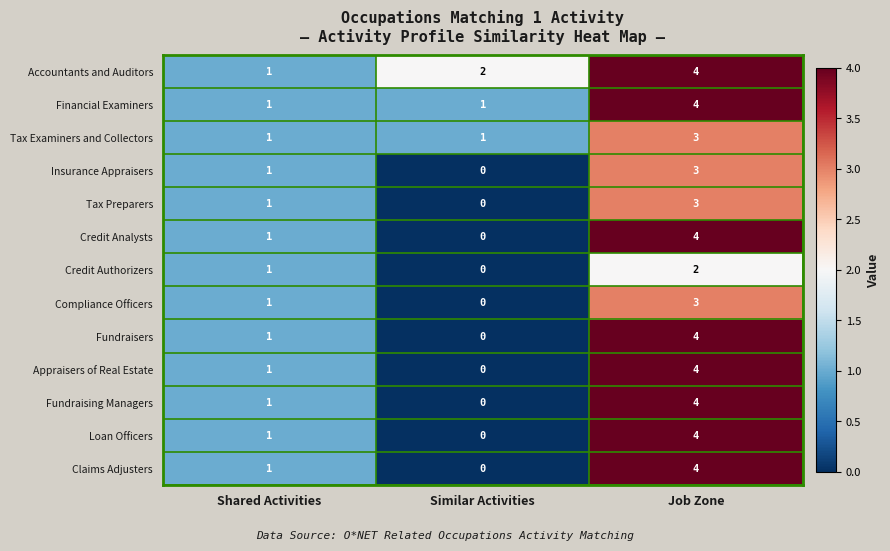

Count the Tax Preparers values in the range 0 to 3.

3